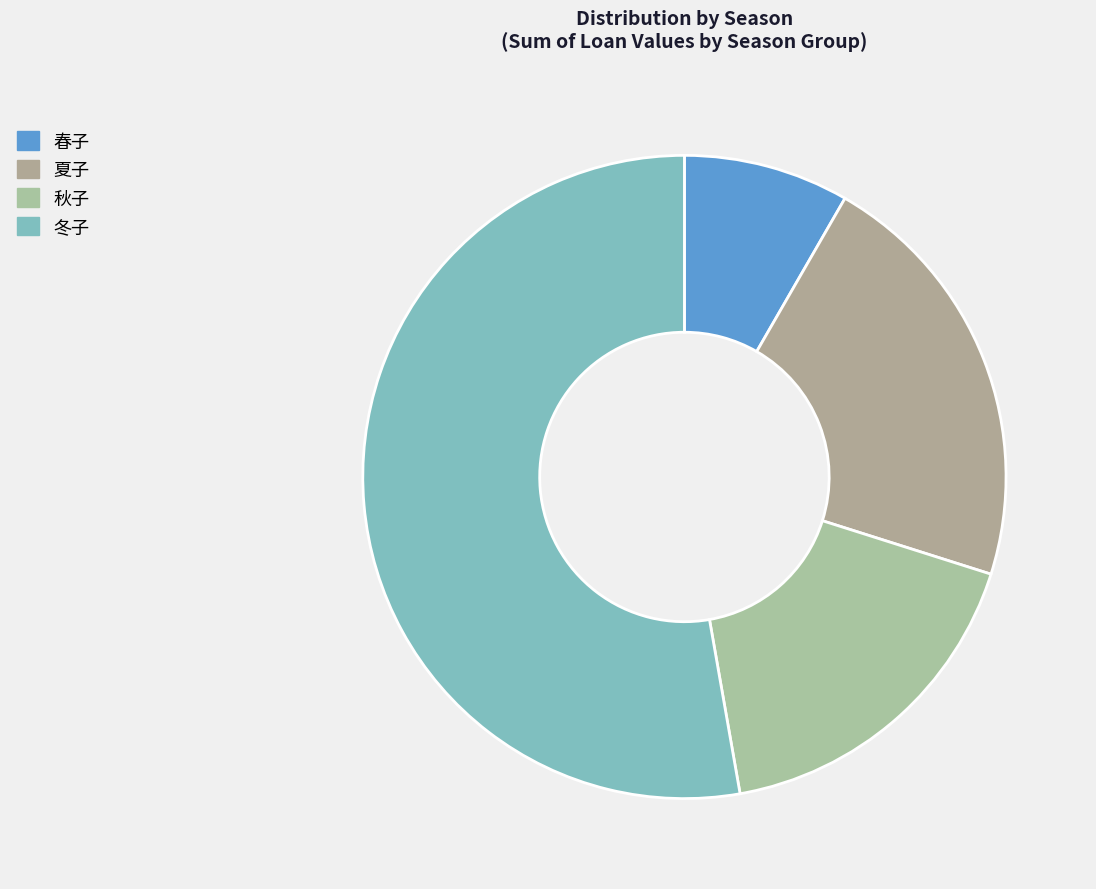

Does any single category account for the majority?

Yes